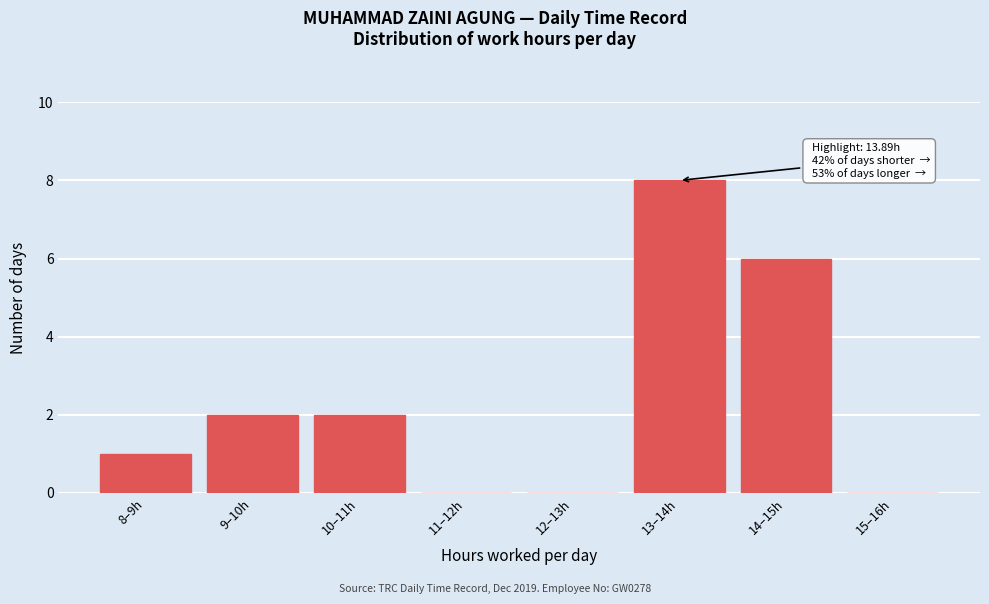

Reading left to right, what are all the values shown in this chart?

8–9h=1	9–10h=2	10–11h=2	11–12h=0	12–13h=0	13–14h=8	14–15h=6	15–16h=0